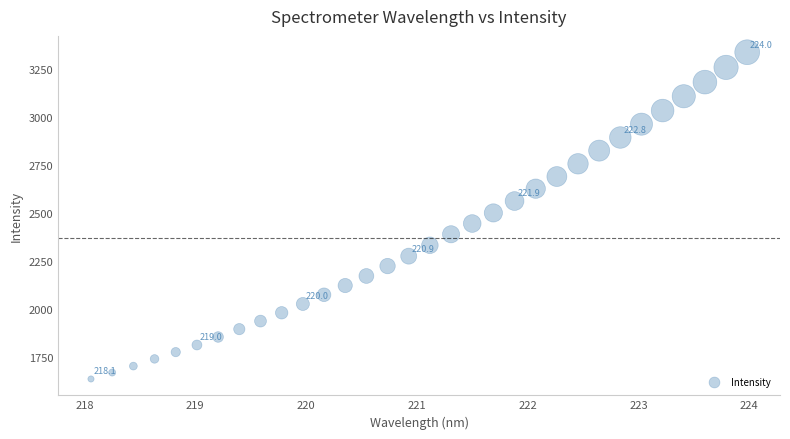

What is the range of X values (max minus min)?

5.9